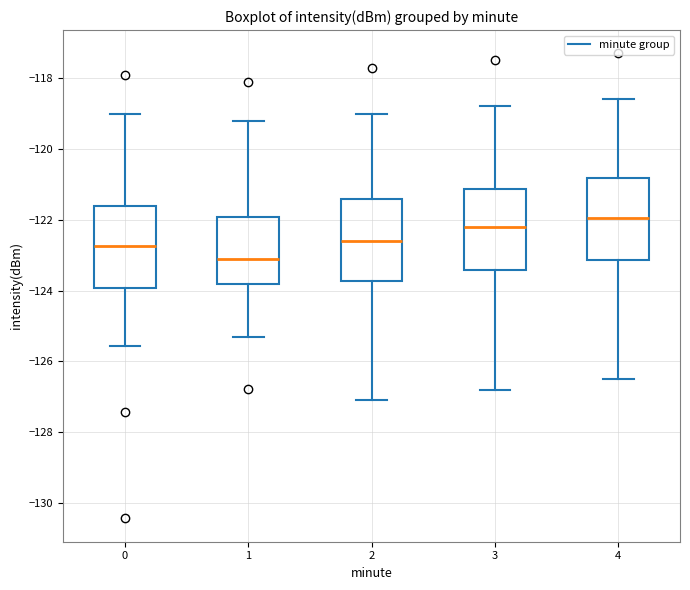

Reading left to right, transcribe this box plot: for each box, give where its median line is, the range the box spans, and where its two whiskers end, as read against the y-axis. The values are not printed on the chart, so give them approximately, as read against the axis.

0: median -122.8, box -124.0 to -121.6, whiskers -125.6 to -119.0
1: median -123.0, box -123.8 to -122.0, whiskers -125.2 to -119.2
2: median -122.6, box -123.8 to -121.4, whiskers -127.0 to -119.0
3: median -122.2, box -123.4 to -121.2, whiskers -126.8 to -118.8
4: median -122.0, box -123.2 to -120.8, whiskers -126.4 to -118.6